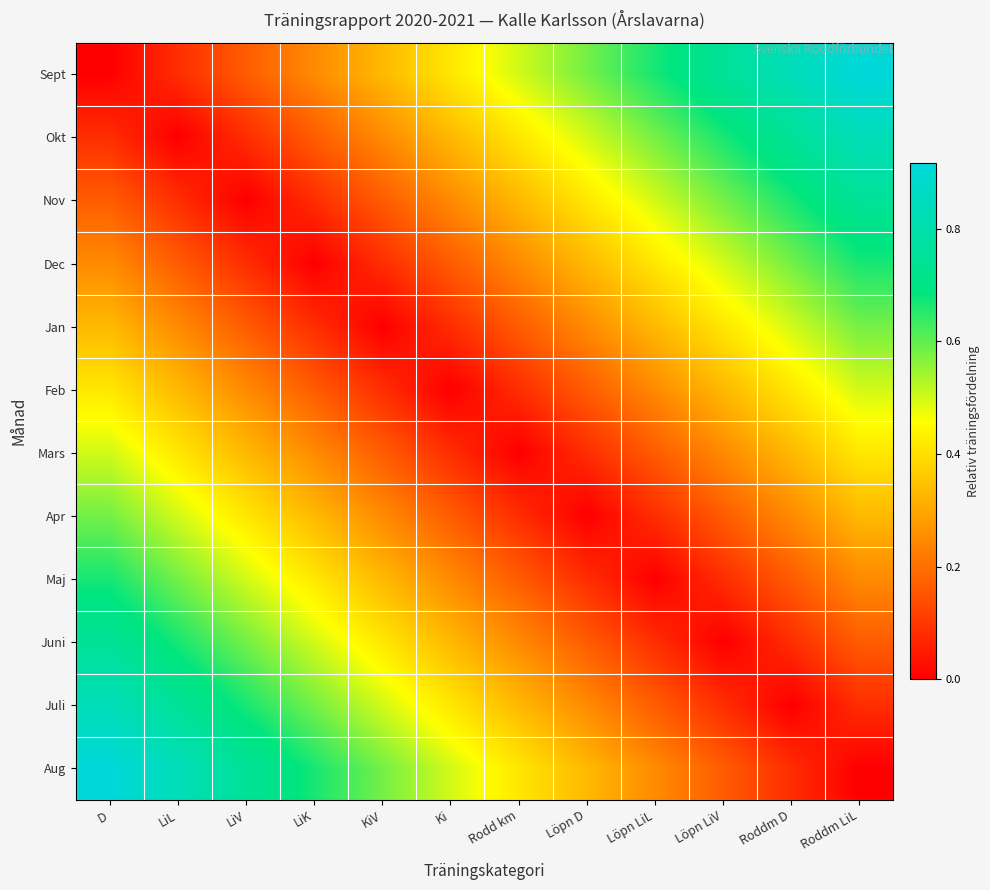

Reading right to left, list all the values displayed in this chart.

Sept: Roddm LiL=0.9	Roddm D=0.8	Löpn LiV=0.8	Löpn LiL=0.7	Löpn D=0.6	Rodd km=0.5	Ki=0.4	KiV=0.3	LiK=0.2	LiV=0.2	LiL=0.1	D=0.0
Okt: Roddm LiL=0.8	Roddm D=0.8	Löpn LiV=0.7	Löpn LiL=0.6	Löpn D=0.5	Rodd km=0.4	Ki=0.3	KiV=0.2	LiK=0.2	LiV=0.1	LiL=0.0	D=0.1
Nov: Roddm LiL=0.8	Roddm D=0.7	Löpn LiV=0.6	Löpn LiL=0.5	Löpn D=0.4	Rodd km=0.3	Ki=0.2	KiV=0.2	LiK=0.1	LiV=0.0	LiL=0.1	D=0.2
Dec: Roddm LiL=0.7	Roddm D=0.6	Löpn LiV=0.5	Löpn LiL=0.4	Löpn D=0.3	Rodd km=0.2	Ki=0.2	KiV=0.1	LiK=0.0	LiV=0.1	LiL=0.2	D=0.2
Jan: Roddm LiL=0.6	Roddm D=0.5	Löpn LiV=0.4	Löpn LiL=0.3	Löpn D=0.3	Rodd km=0.2	Ki=0.1	KiV=0.0	LiK=0.1	LiV=0.2	LiL=0.2	D=0.3
Feb: Roddm LiL=0.5	Roddm D=0.4	Löpn LiV=0.3	Löpn LiL=0.2	Löpn D=0.2	Rodd km=0.1	Ki=0.0	KiV=0.1	LiK=0.2	LiV=0.2	LiL=0.3	D=0.4
Mars: Roddm LiL=0.4	Roddm D=0.3	Löpn LiV=0.2	Löpn LiL=0.2	Löpn D=0.1	Rodd km=0.0	Ki=0.1	KiV=0.2	LiK=0.2	LiV=0.3	LiL=0.4	D=0.5
Apr: Roddm LiL=0.3	Roddm D=0.2	Löpn LiV=0.2	Löpn LiL=0.1	Löpn D=0.0	Rodd km=0.1	Ki=0.2	KiV=0.3	LiK=0.3	LiV=0.4	LiL=0.5	D=0.6
Maj: Roddm LiL=0.2	Roddm D=0.2	Löpn LiV=0.1	Löpn LiL=0.0	Löpn D=0.1	Rodd km=0.2	Ki=0.2	KiV=0.3	LiK=0.4	LiV=0.5	LiL=0.6	D=0.7
Juni: Roddm LiL=0.2	Roddm D=0.1	Löpn LiV=0.0	Löpn LiL=0.1	Löpn D=0.2	Rodd km=0.2	Ki=0.3	KiV=0.4	LiK=0.5	LiV=0.6	LiL=0.7	D=0.8
Juli: Roddm LiL=0.1	Roddm D=0.0	Löpn LiV=0.1	Löpn LiL=0.2	Löpn D=0.2	Rodd km=0.3	Ki=0.4	KiV=0.5	LiK=0.6	LiV=0.7	LiL=0.8	D=0.8
Aug: Roddm LiL=0.0	Roddm D=0.1	Löpn LiV=0.2	Löpn LiL=0.2	Löpn D=0.3	Rodd km=0.4	Ki=0.5	KiV=0.6	LiK=0.7	LiV=0.8	LiL=0.8	D=0.9